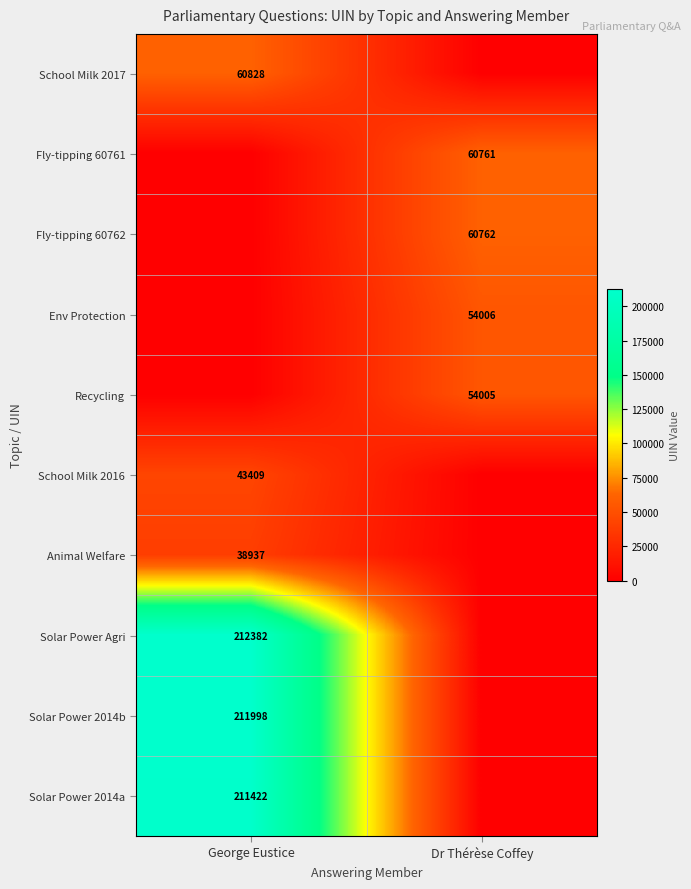

Between George Eustice and Dr Thérèse Coffey, which is larger?

George Eustice